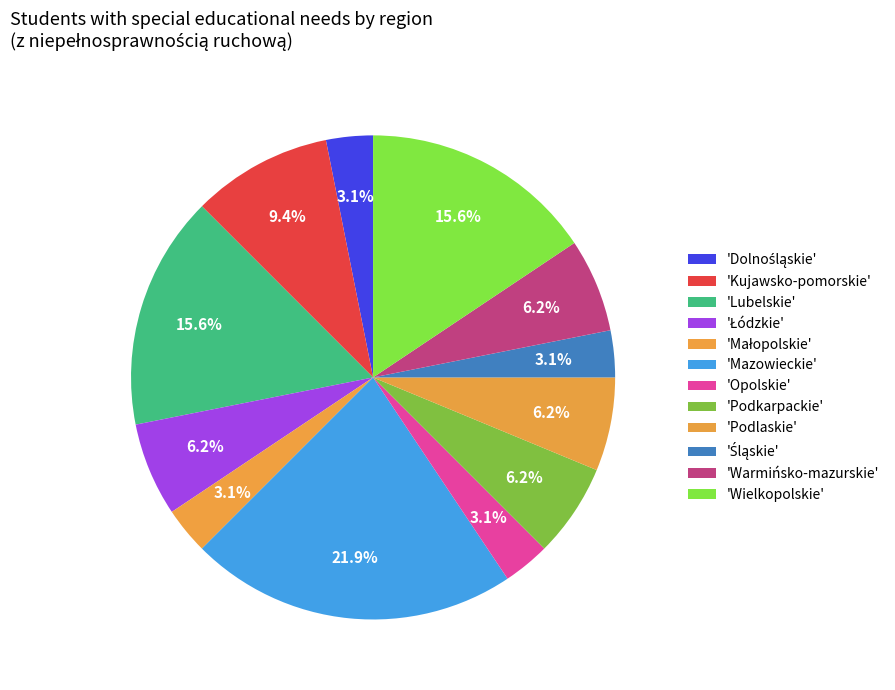

Count the number of slices in the pie.

12